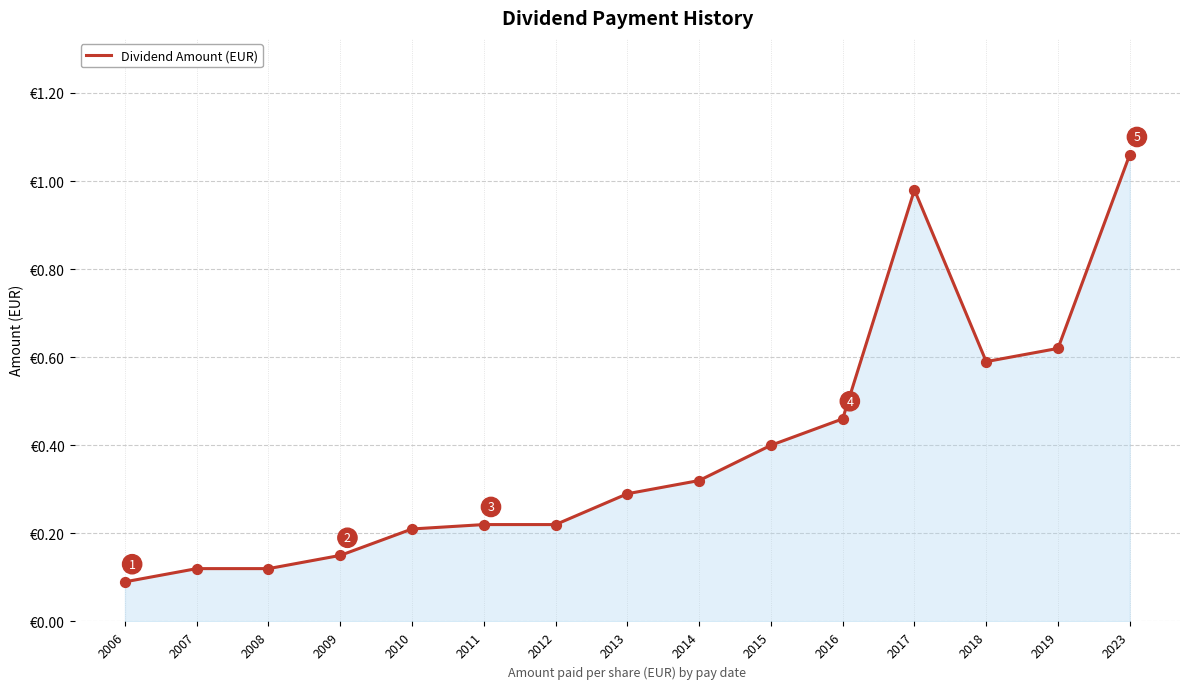

Which has a higher value, 2011 or 2018?

2018